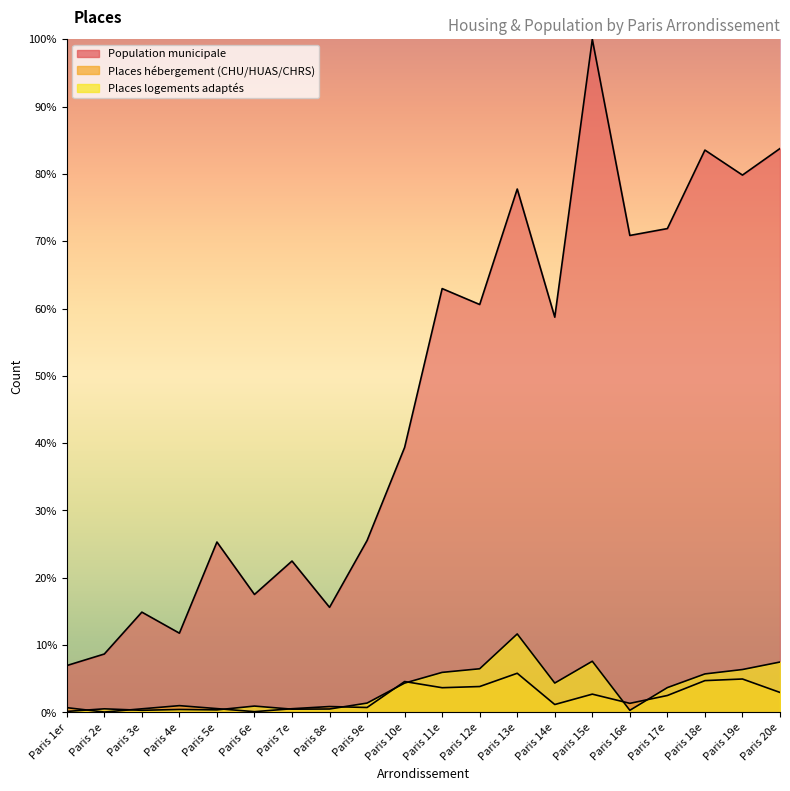

True or false: Places hébergement (CHU/HUAS/CHRS) has more than 2 interior local peaks.

True